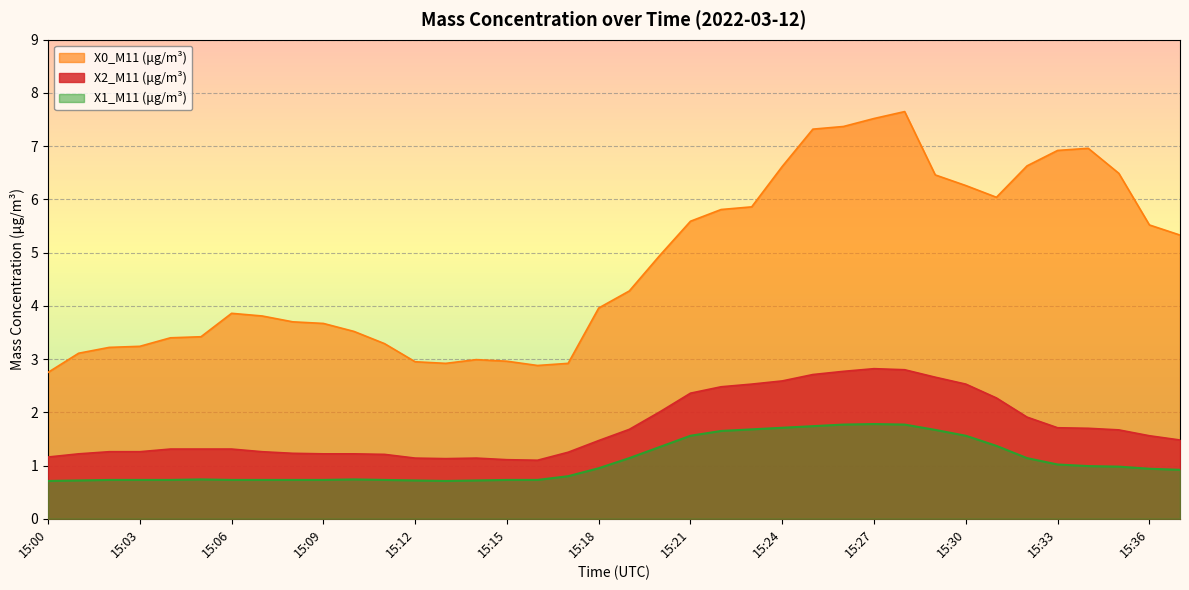

How many lines are shown in the chart?

3